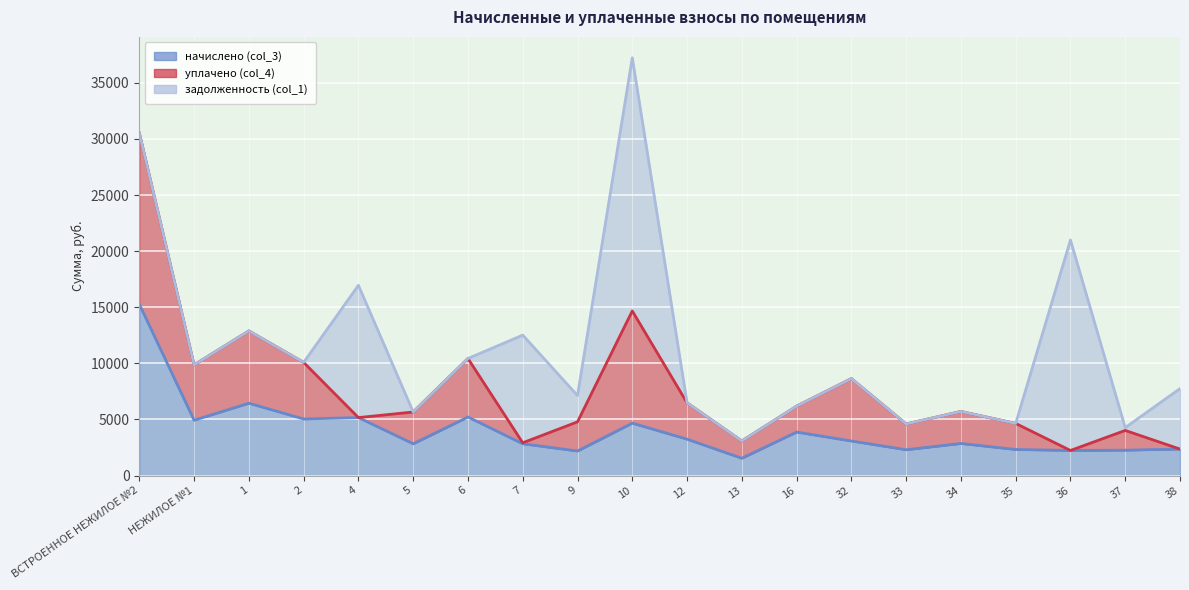

What are all the series names shown in the legend?

начислено (col_3), уплачено (col_4), задолженность (col_1)